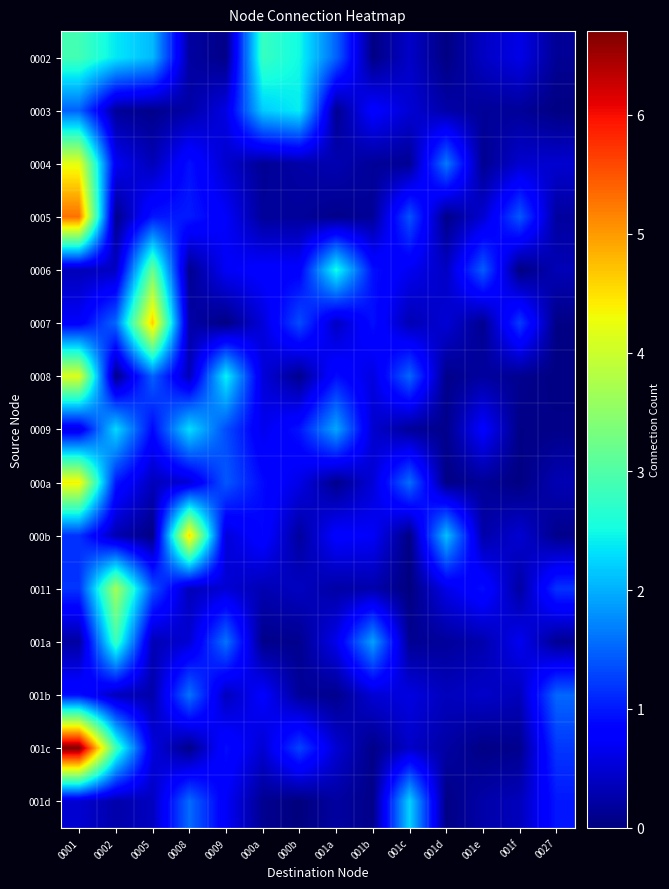

At 0008, list the series in order from largest to smallest.

000b, 0009, 001b, 001d, 0005, 0004, 000a, 001a, 0011, 0008, 0007, 0003, 0002, 0006, 001c